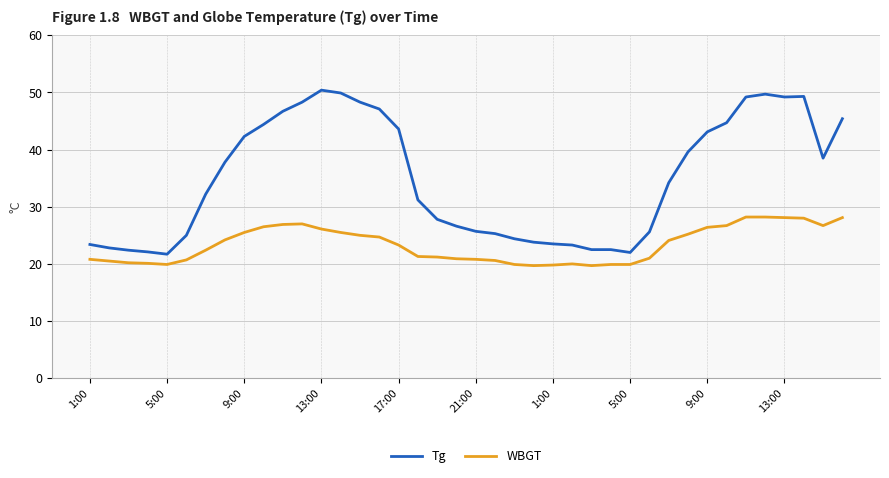

Which series has the largest total across all categories?

Tg